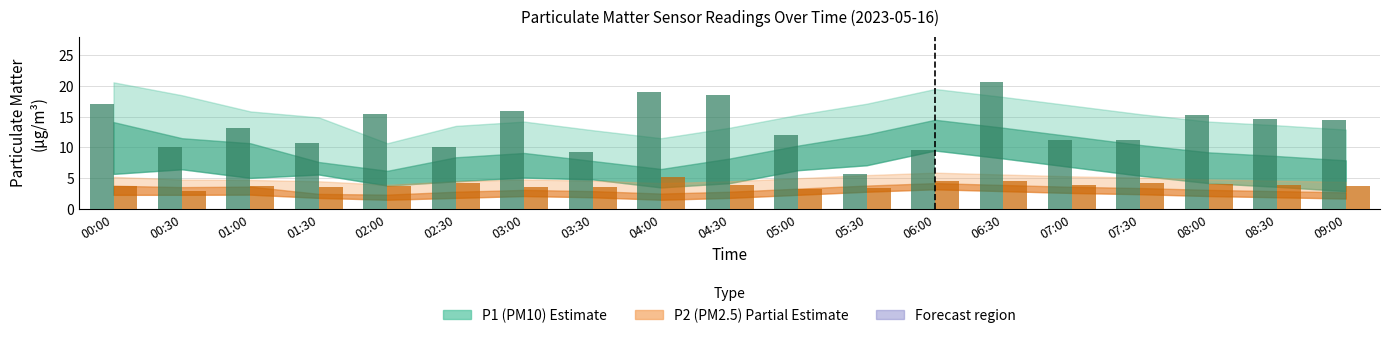

What is the total value across all series at 02:30?

14.4